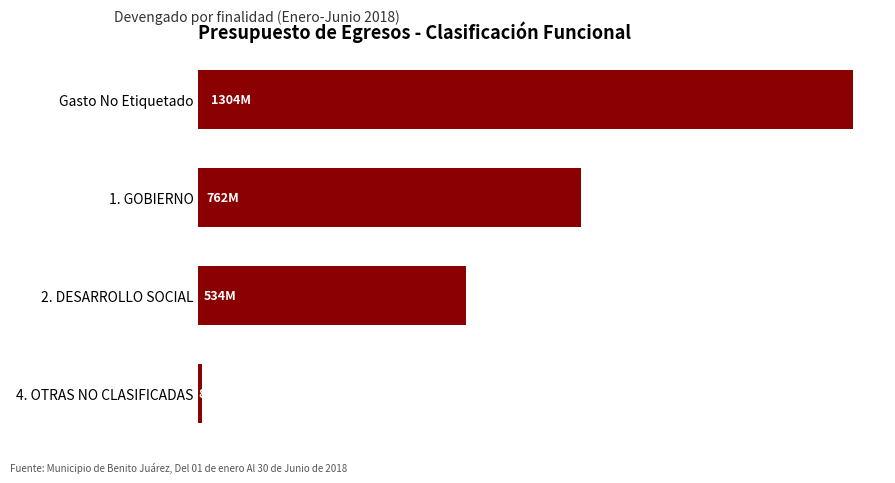

List the labels in order of value, largest first.

Gasto No Etiquetado, 1. GOBIERNO, 2. DESARROLLO SOCIAL, 4. OTRAS NO CLASIFICADAS